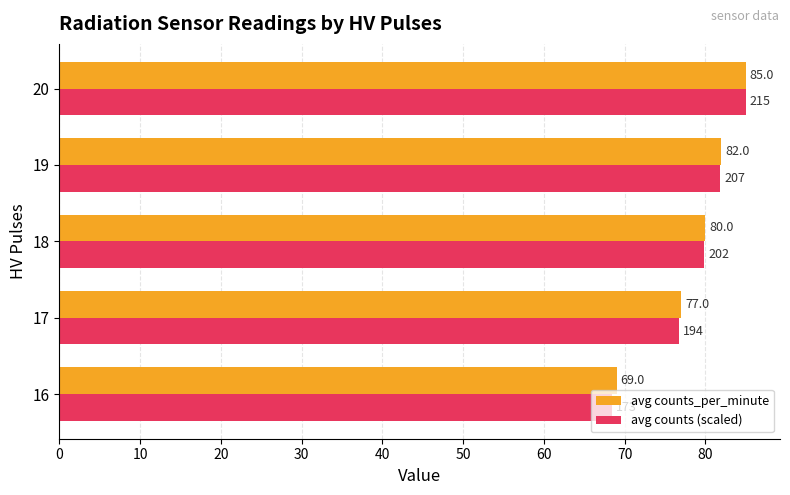

Is it true that avg counts (scaled) equals 43.3 at 18?

False